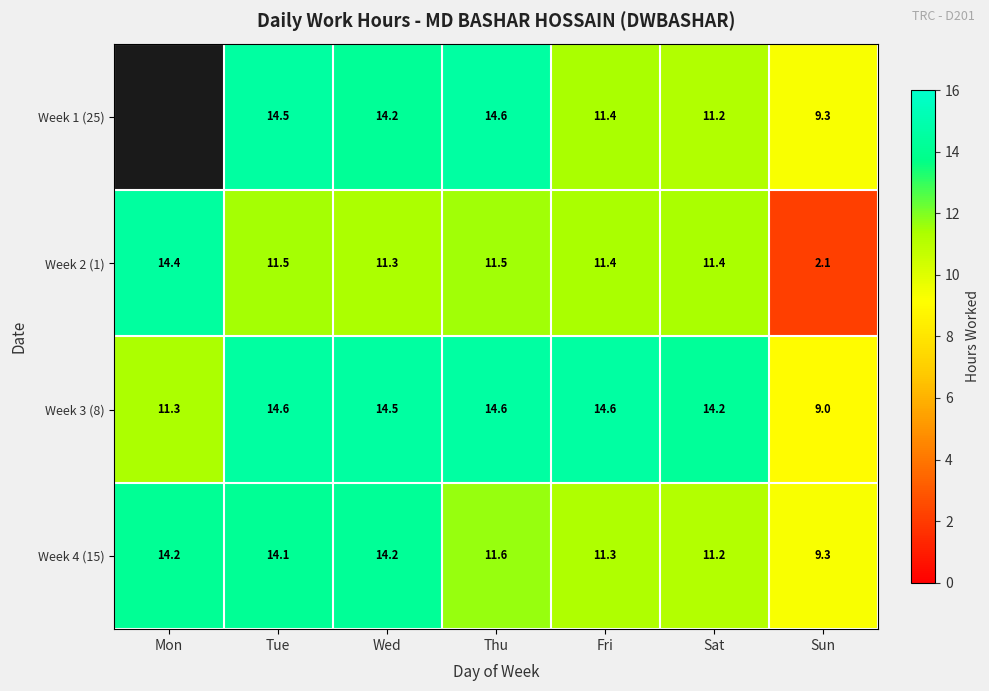

What is the sum of all Week 4 (15) values?

85.9